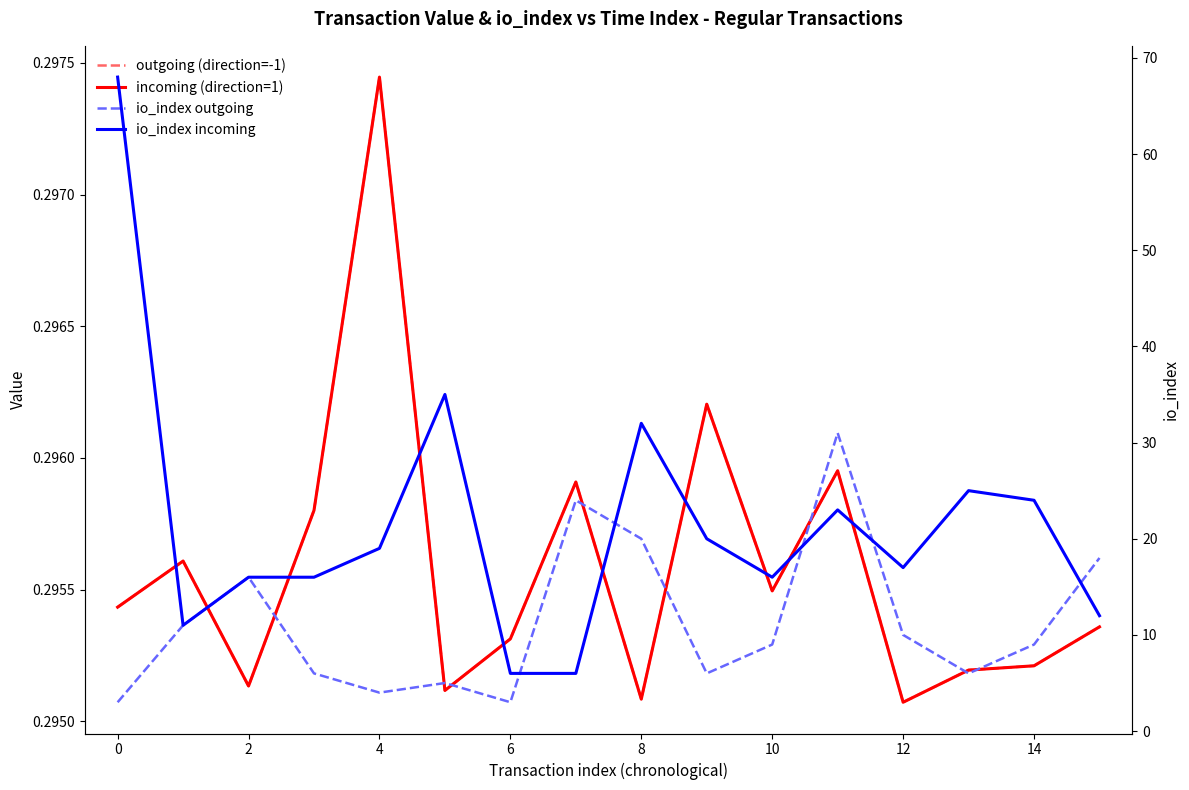

Which has a higher value, 15 or 10?

10